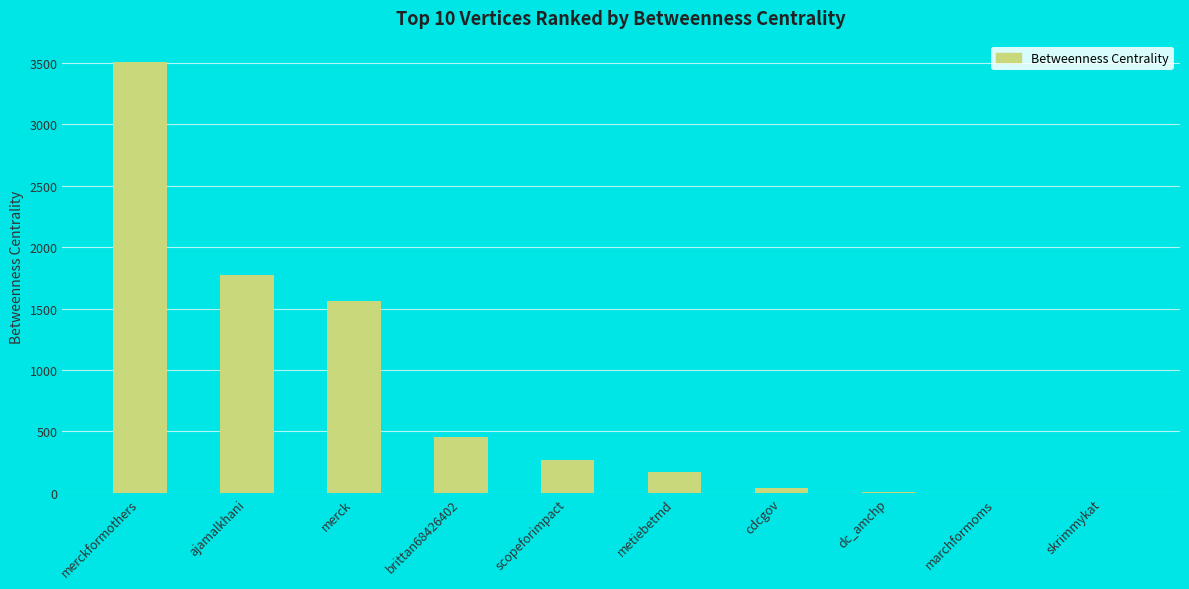

Count the number of categories in the chart.

10